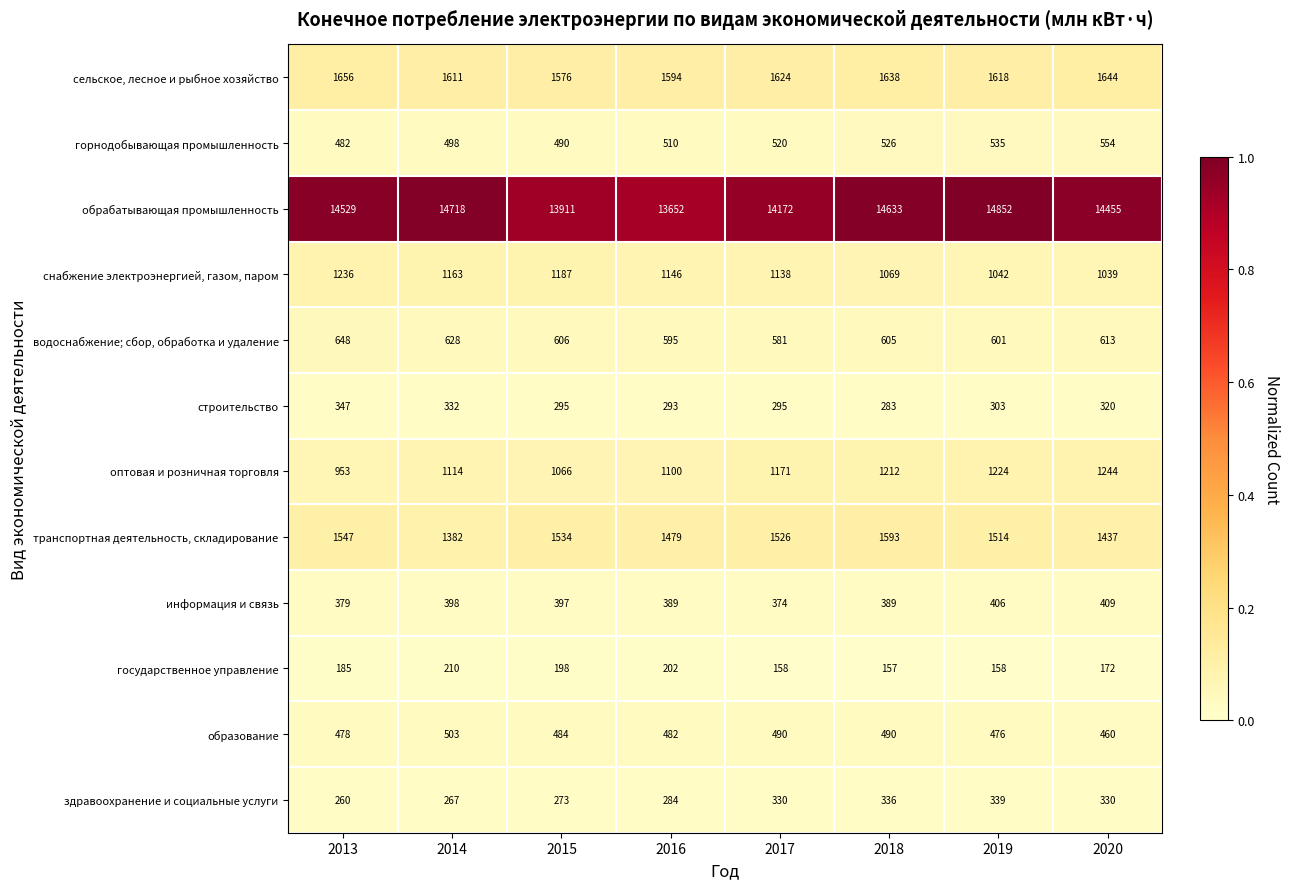

Between 2015 and 2019, which series saw the biggest shift?

обрабатывающая промышленность